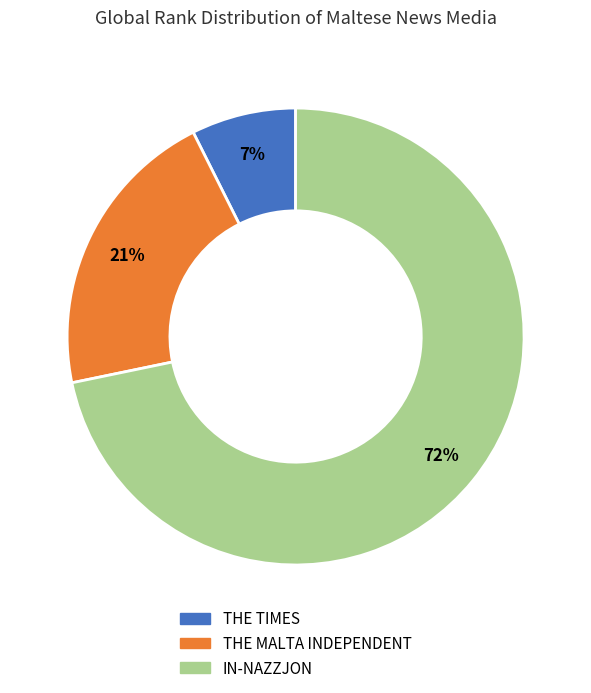

What is the ratio of the value at THE MALTA INDEPENDENT to the value at IN-NAZZJON?

0.3